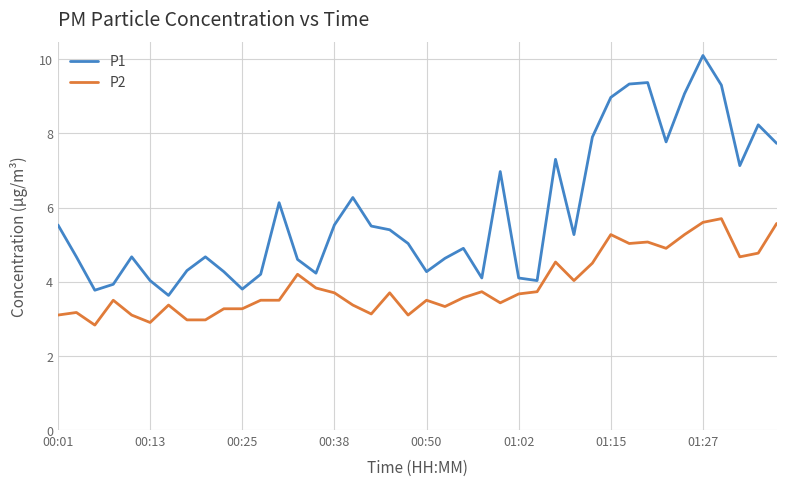

Which series has the largest total across all categories?

P1